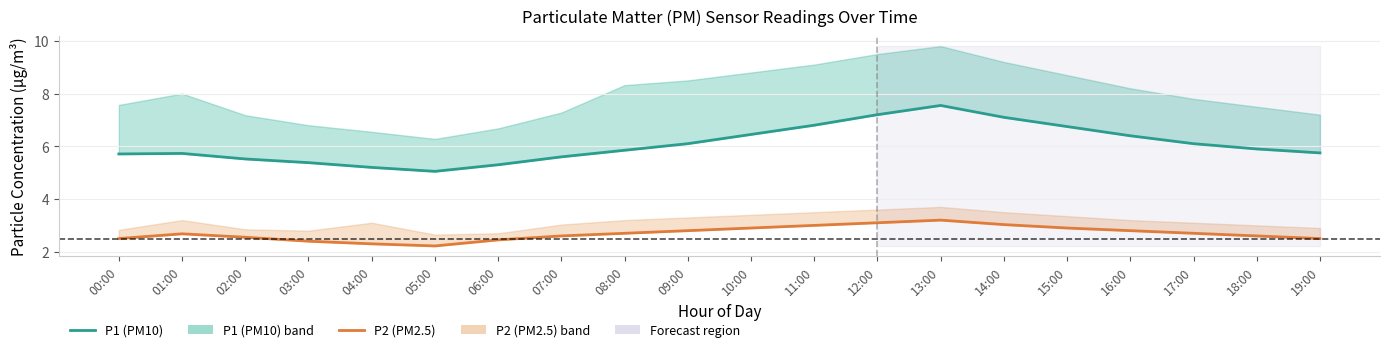

What is the greatest value displayed?

7.5